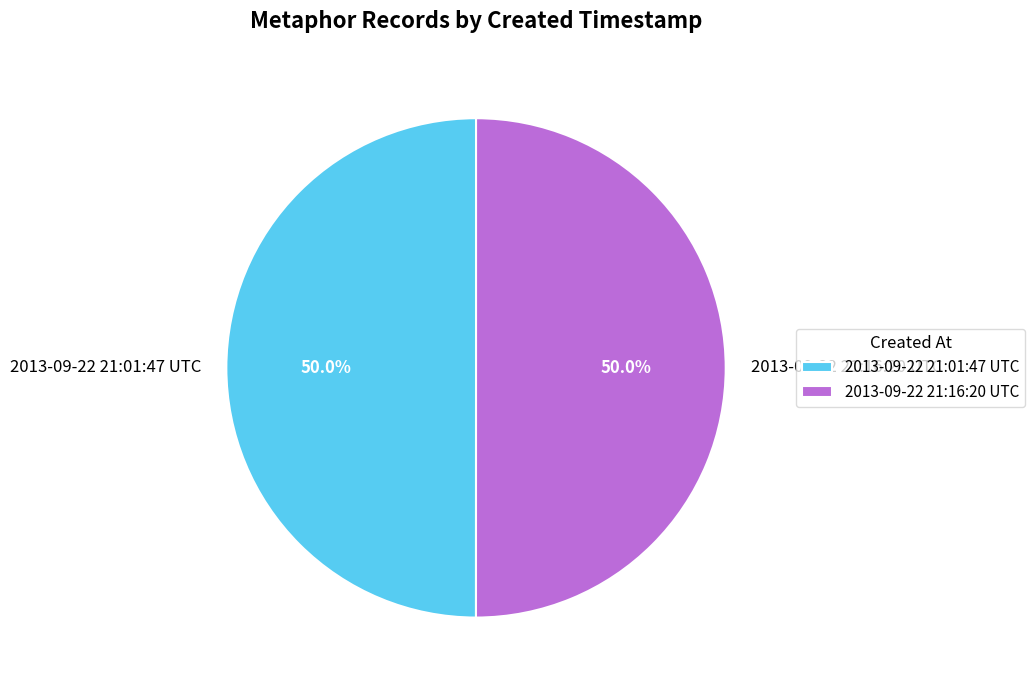

To the nearest percent, what percentage of the pie is 2013-09-22 21:01:47 UTC?

50%